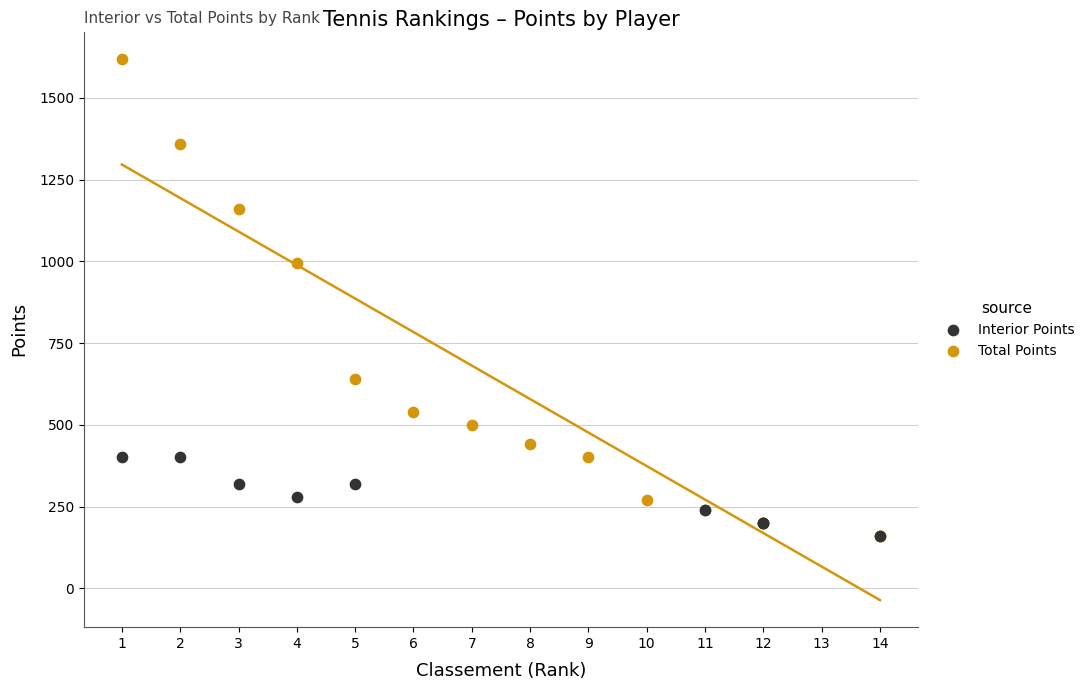

Which series contains the highest Y value?

Total Points